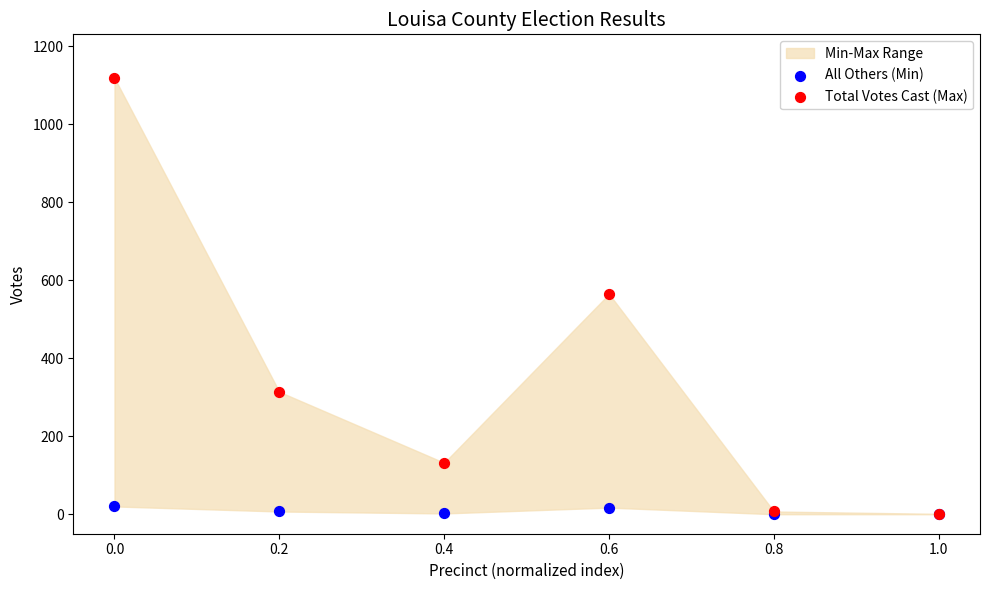

Which series has the largest Y range (max minus min)?

Total Votes Cast (Max)